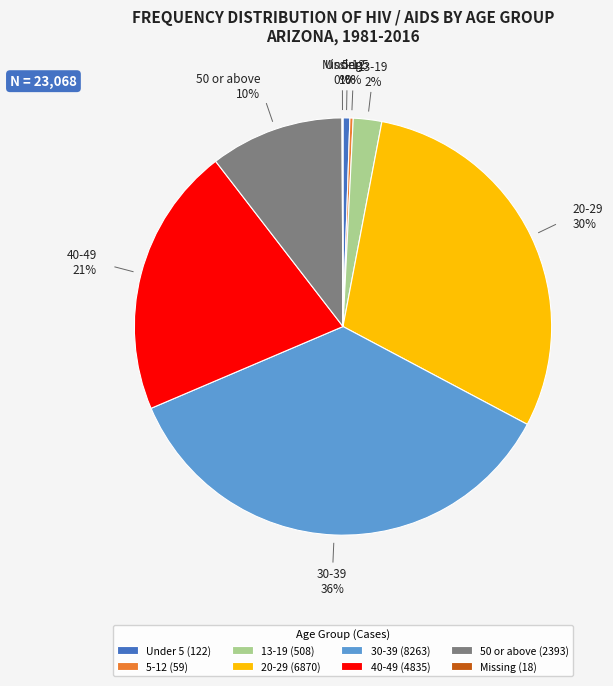

Is 13-19 the majority of the pie?

No